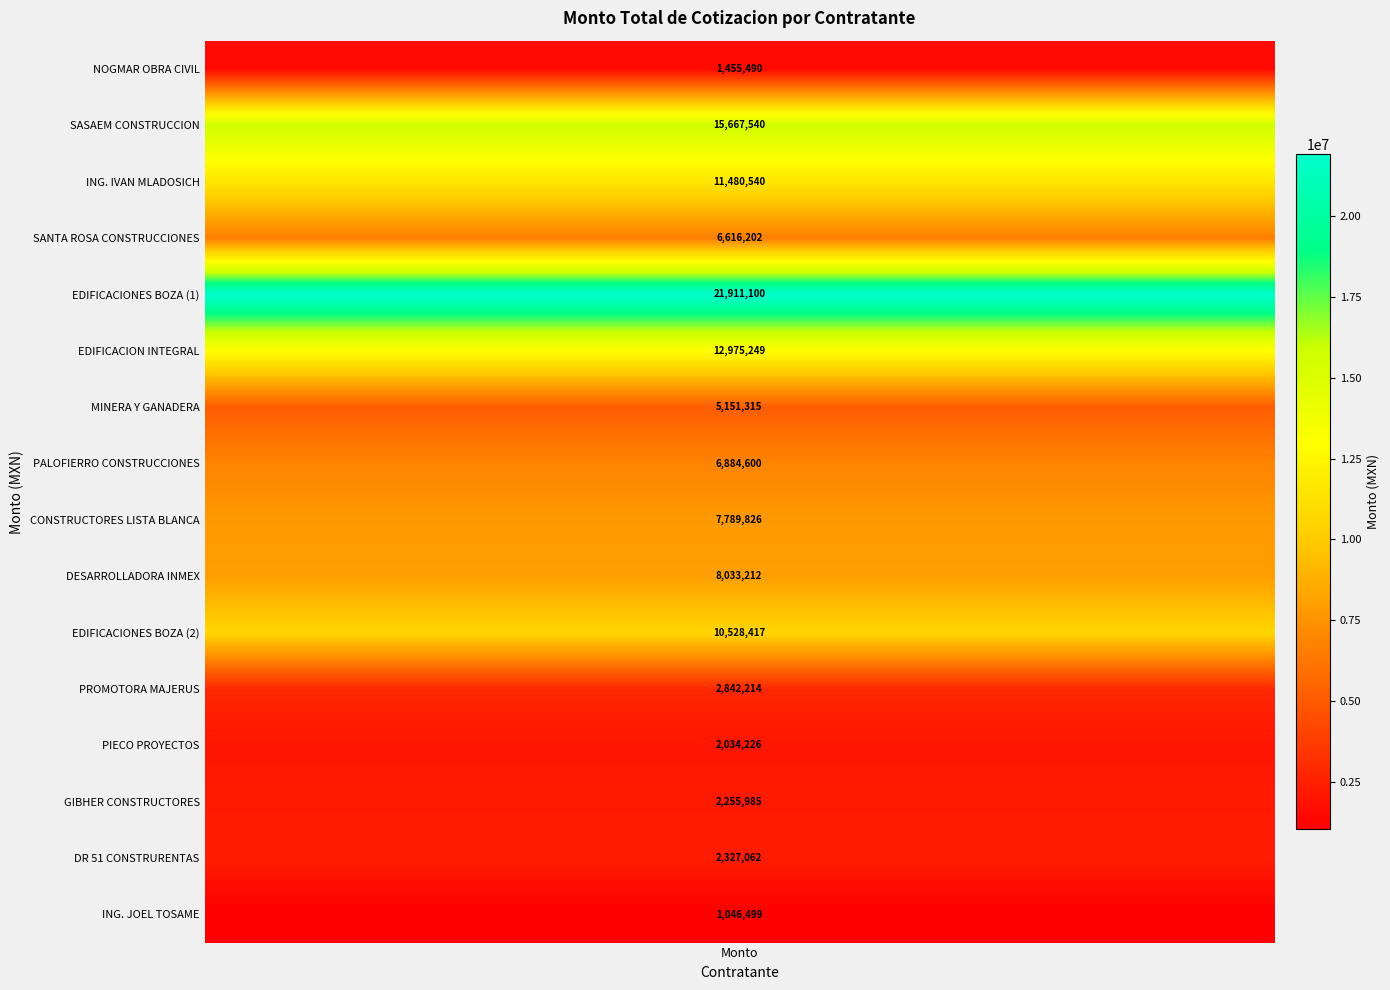

How many data points are above 6884600?

7